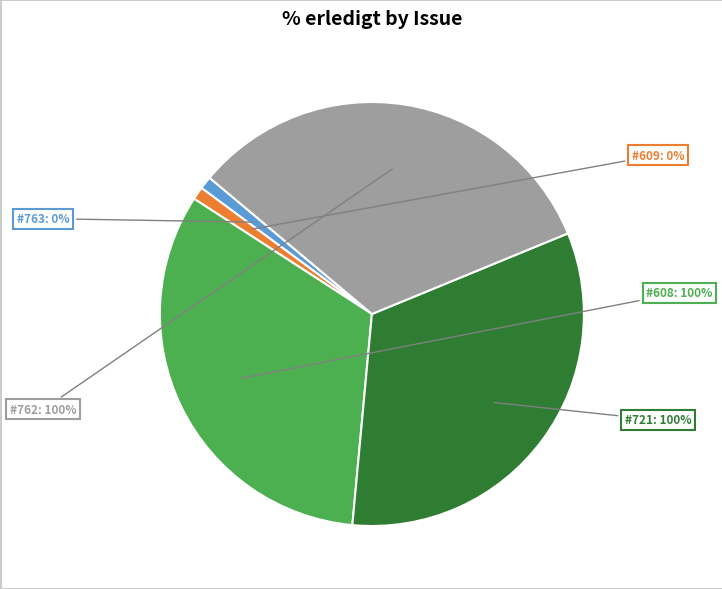

Does 762 account for over 50% of the chart?

No